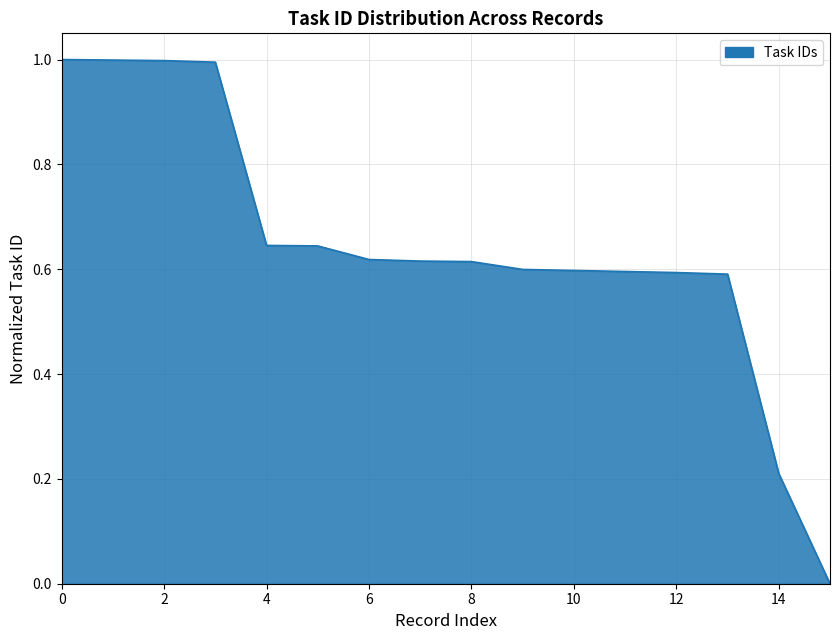

What is the greatest value displayed?

1.0